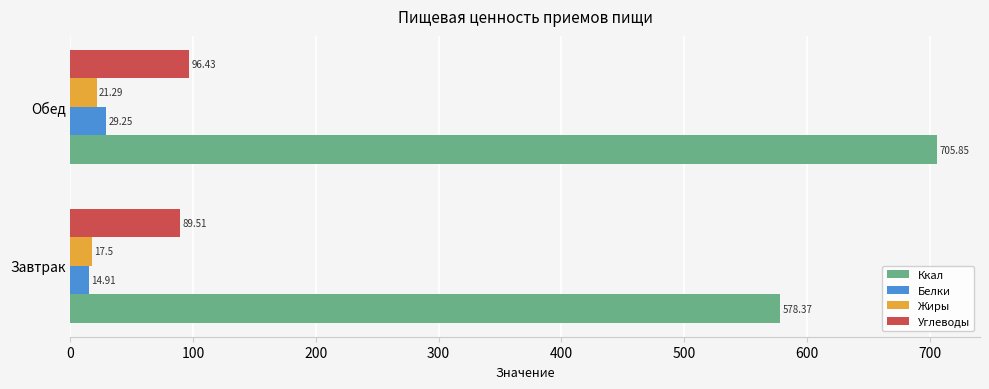

How many values in the Жиры series exceed 21?

1